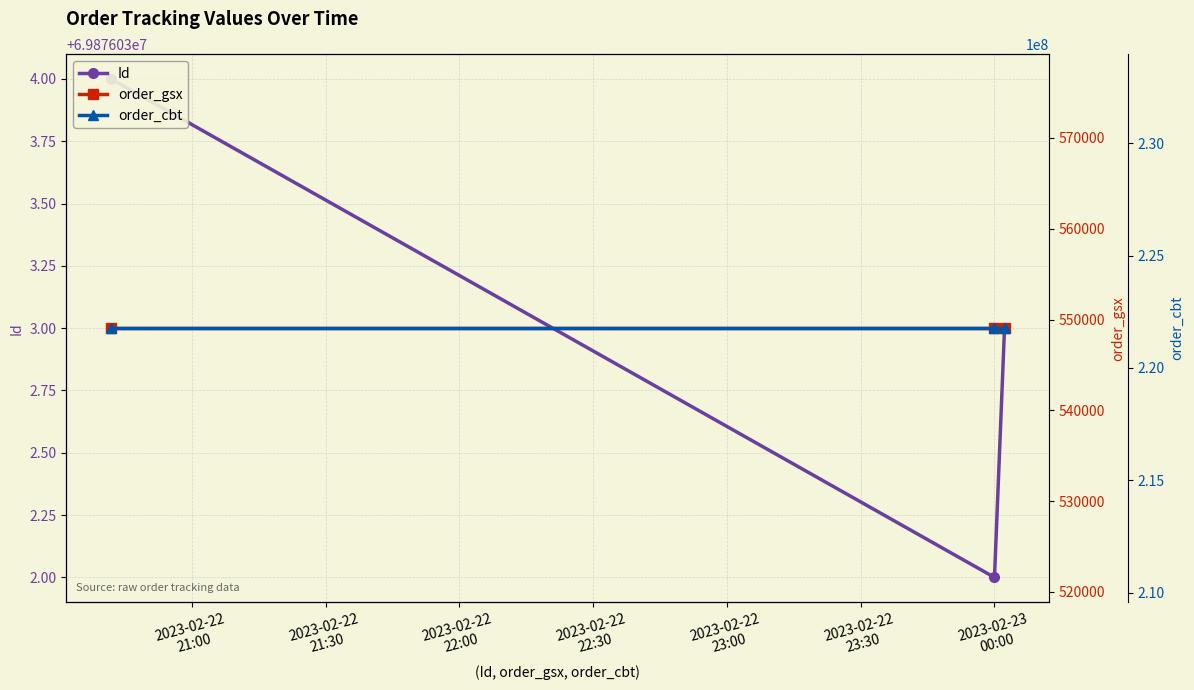

At which category is the sum across all series the highest?

2023-02-22
21:00